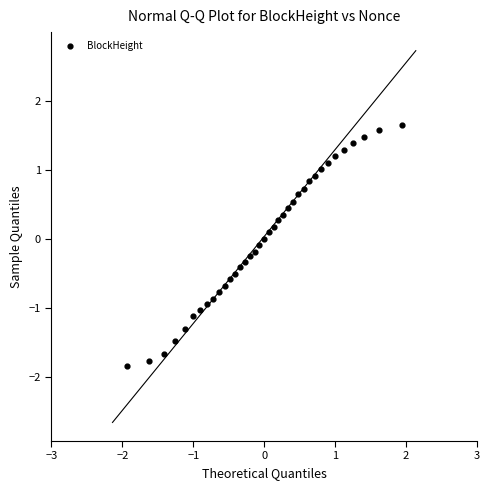

What is the range of X values (max minus min)?

3.9